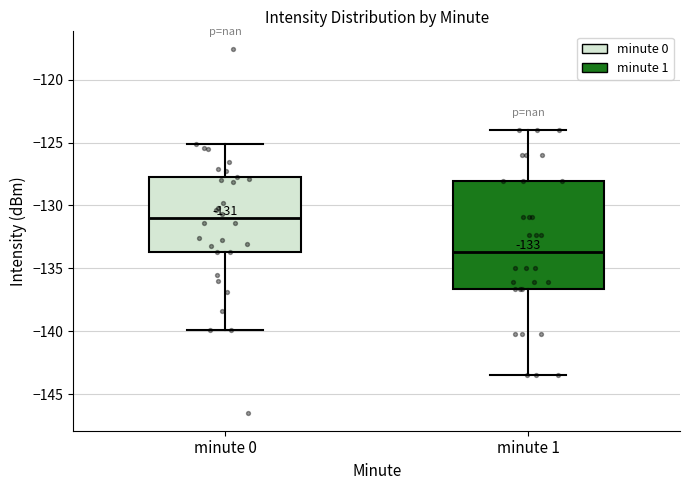

Which box's median line is the highest?

minute 0